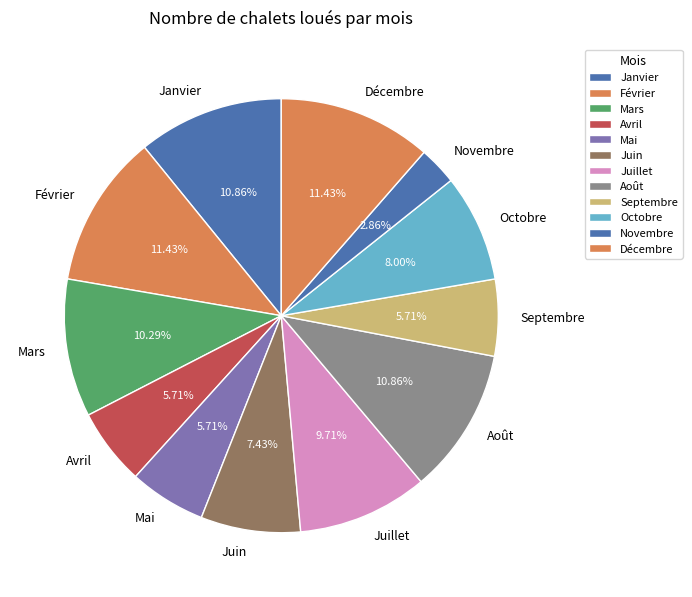

Which slice is the smallest?

Novembre